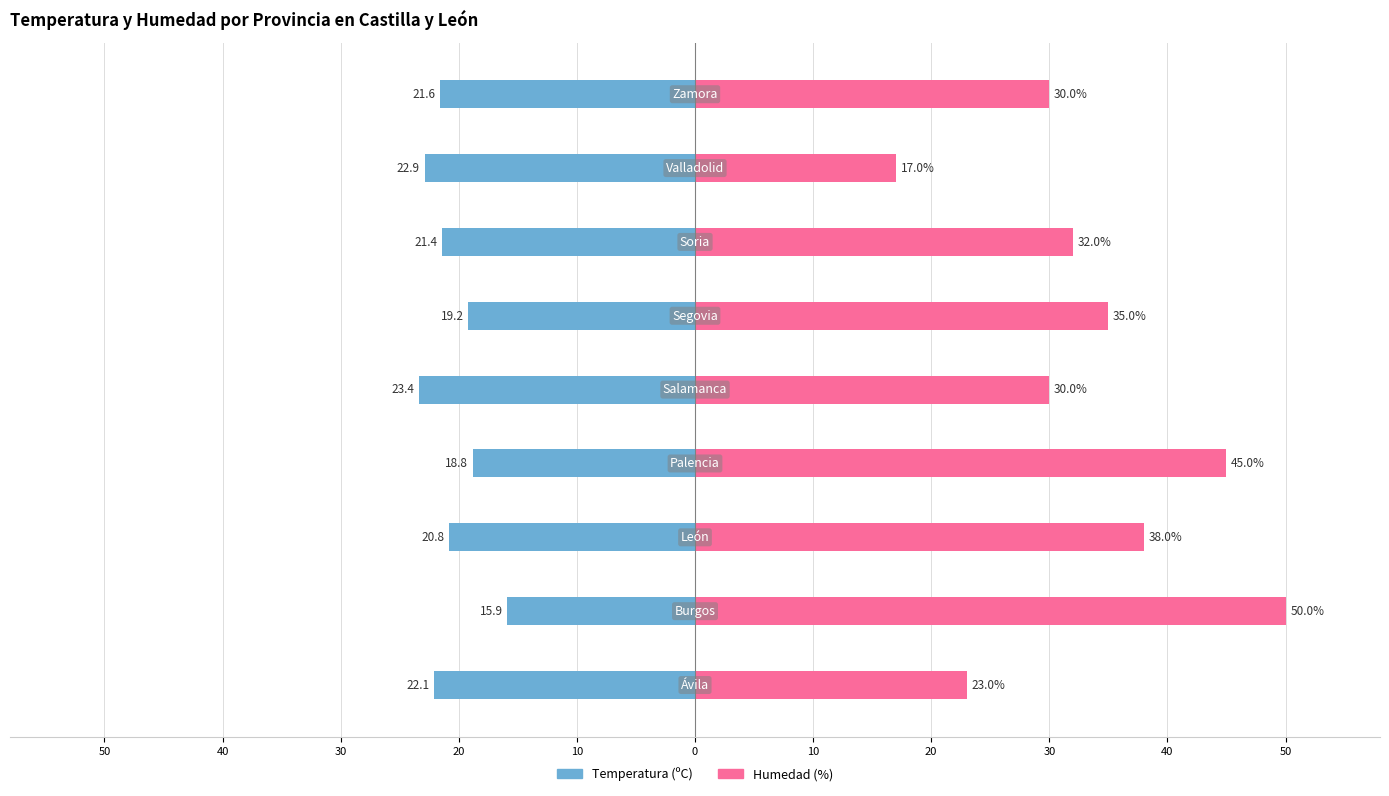

What is the difference between the highest and lowest values at 40?

65.9